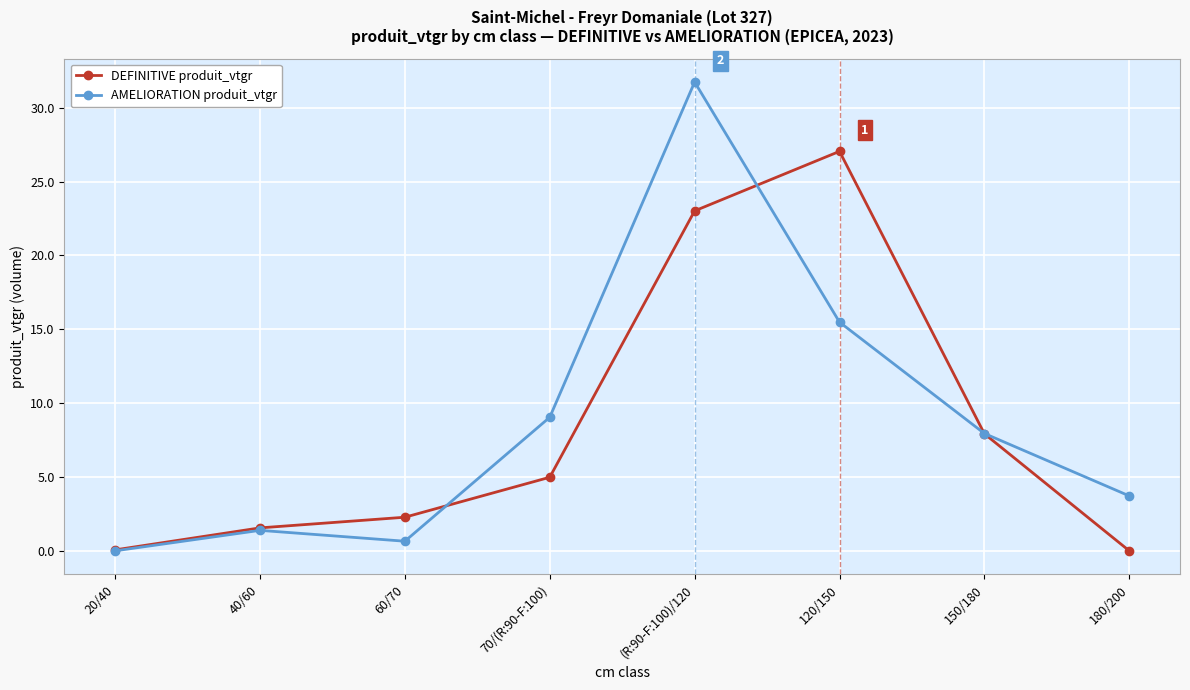

Which label corresponds to the largest value in the chart?

(R:90-F:100)/120